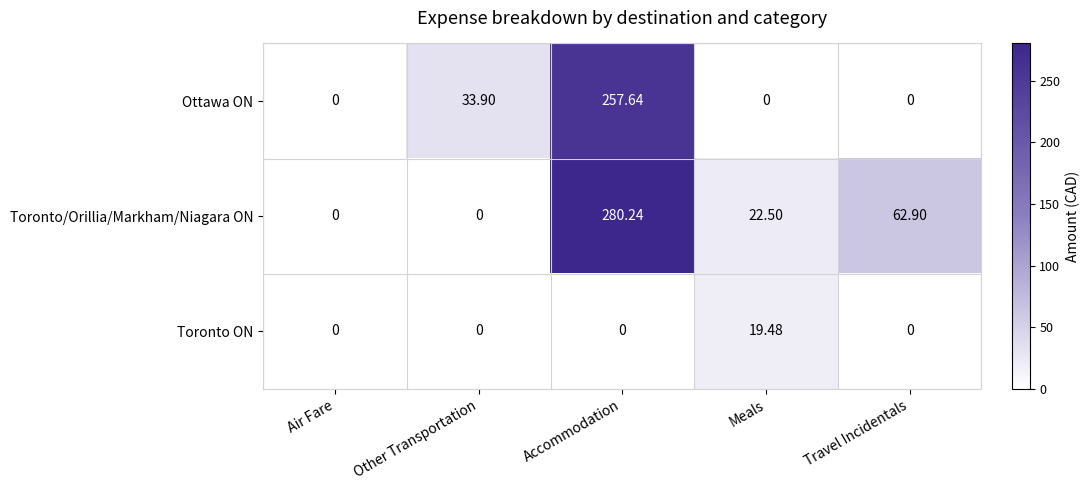

Between Air Fare and Meals, which series saw the biggest shift?

Toronto/Orillia/Markham/Niagara ON